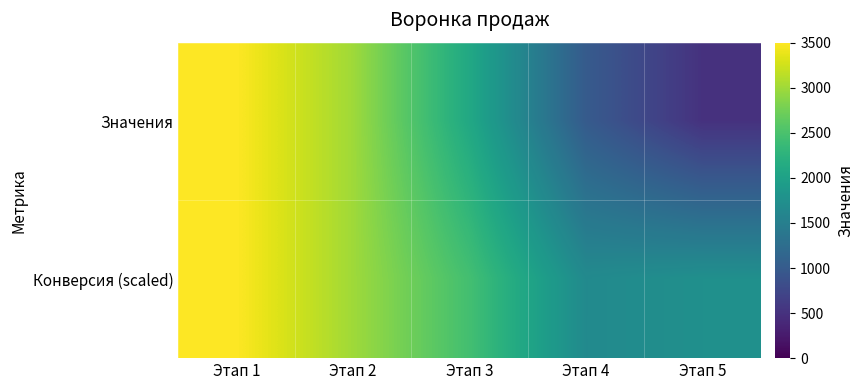

What is the greatest value displayed?

3500.0